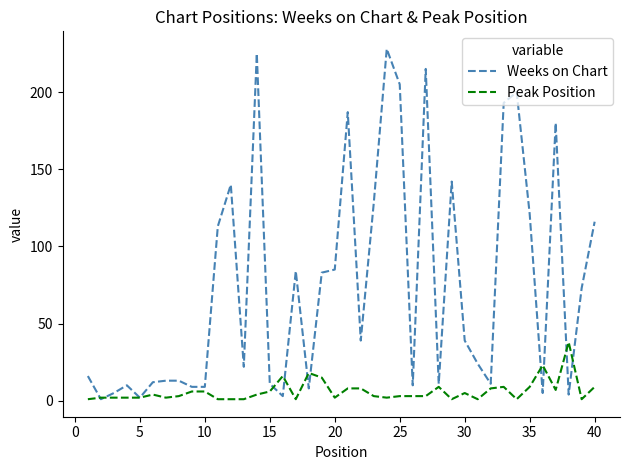

Which series has the largest total across all categories?

Weeks on Chart